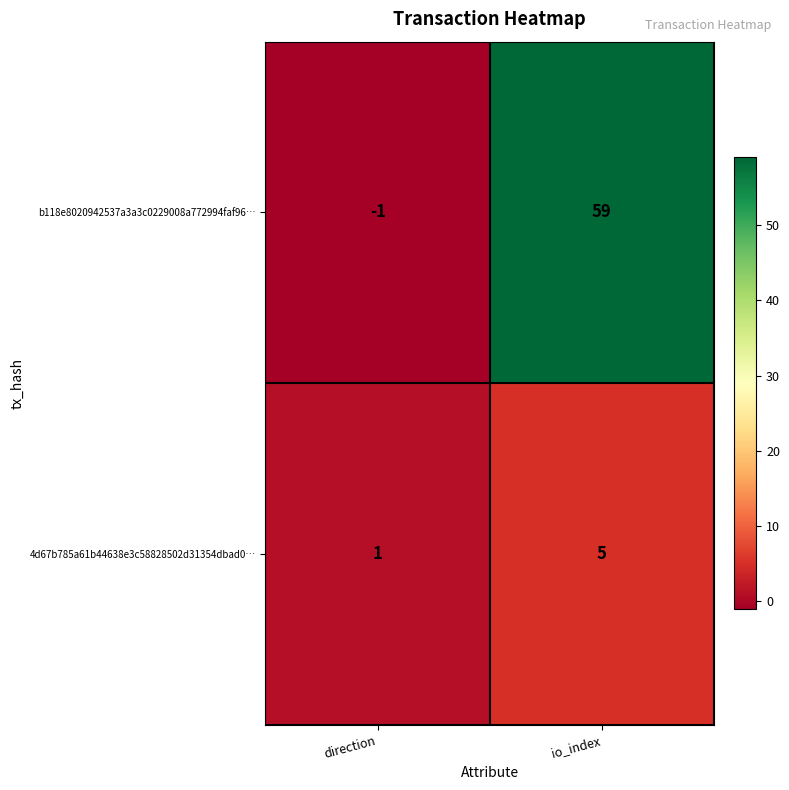

What is the difference between the b118e8020942537a3a3c0229008a772994faf96… values at io_index and direction?

60